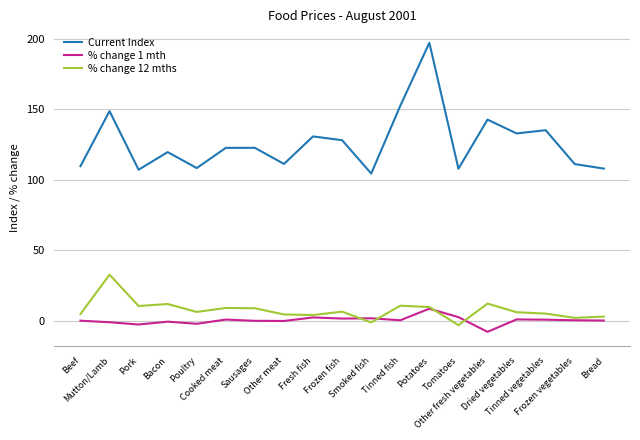

True or false: Current Index and % change 1 mth cross at least once.

False